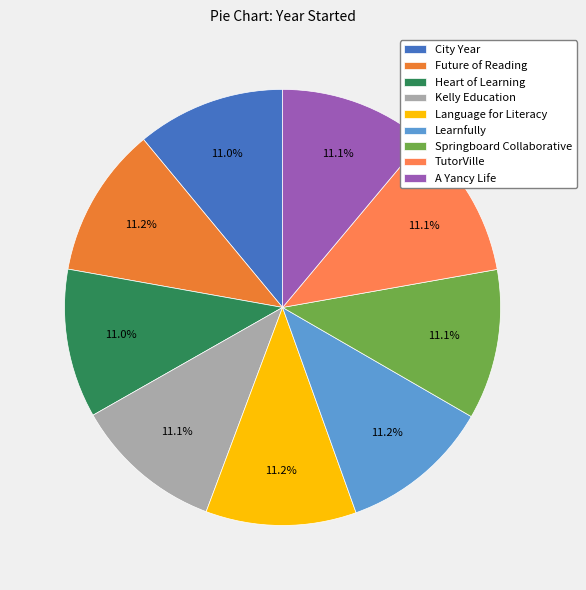

Which has a higher value, Springboard Collaborative or City Year?

Springboard Collaborative